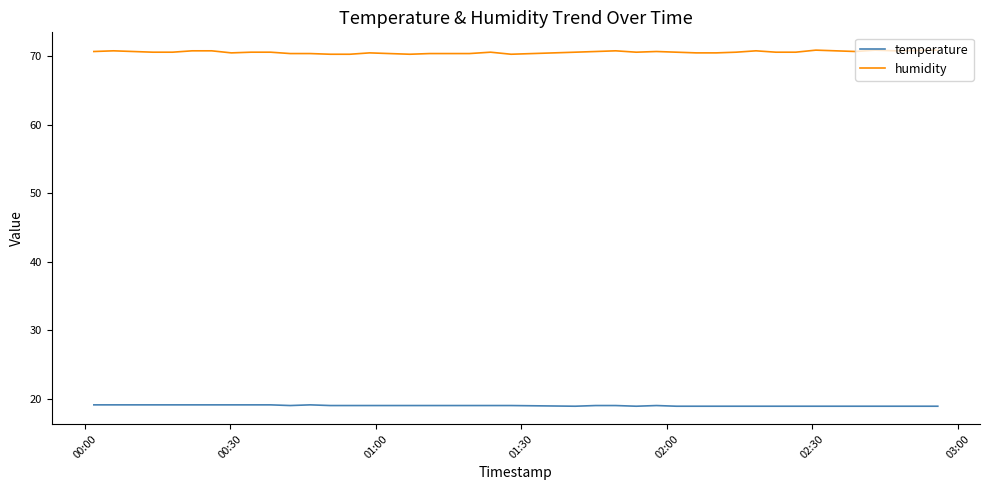

List the series in order of their peak value, lowest first.

temperature, humidity